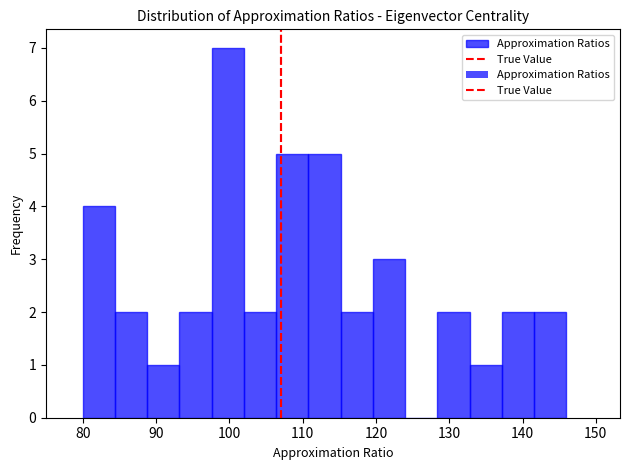

Which range on the x-axis has the tallest bar?

97.6 to 102.0